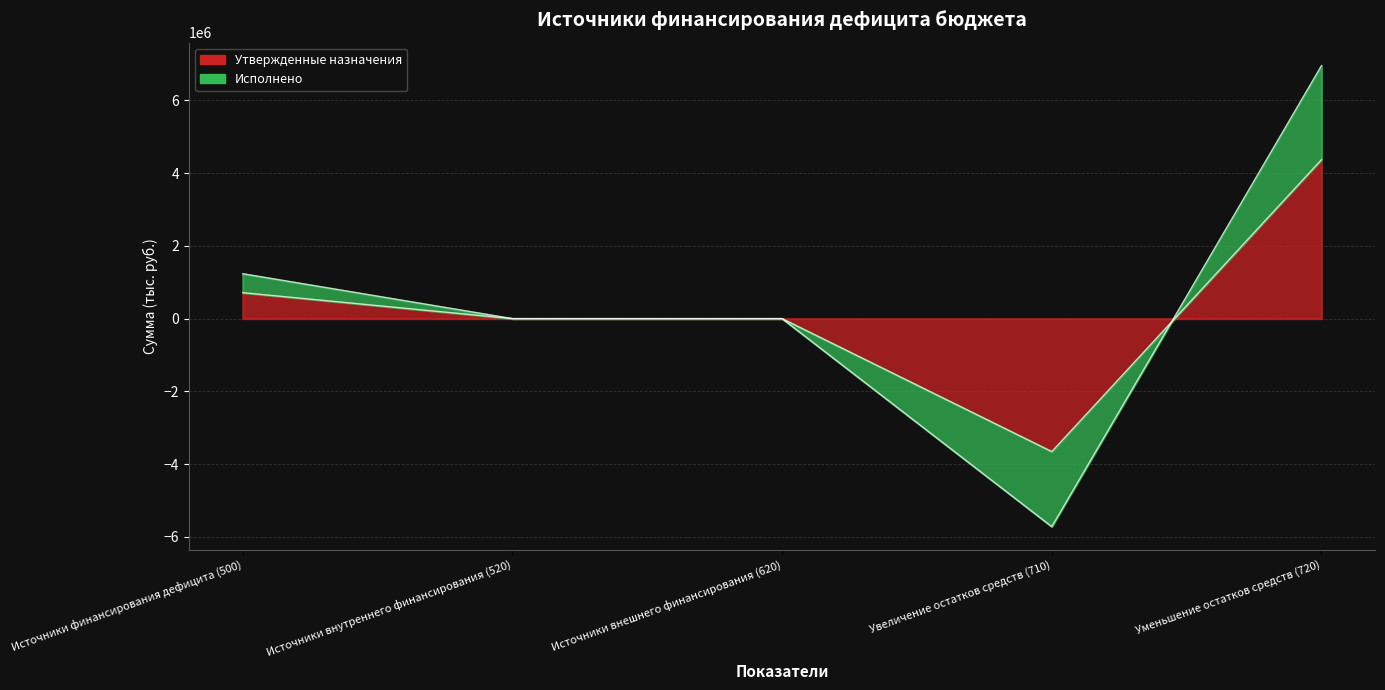

How many lines are shown in the chart?

2